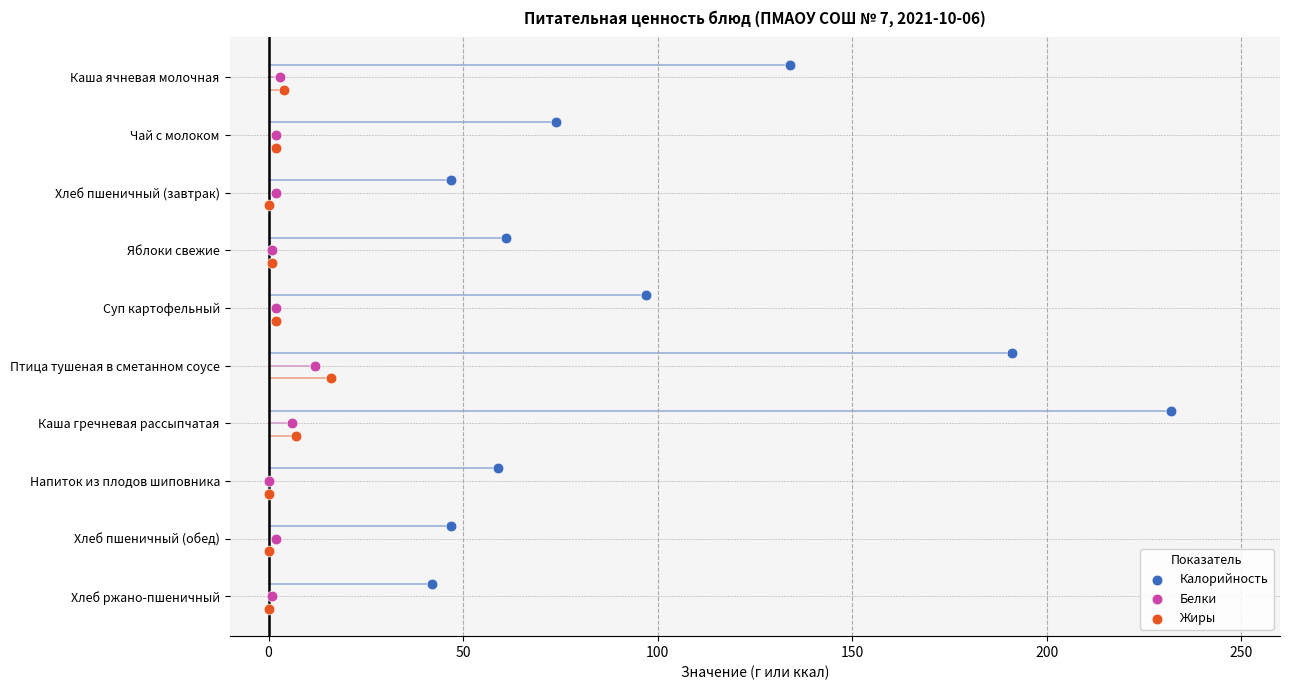

Which series reaches the minimum Y coordinate?

Калорийность